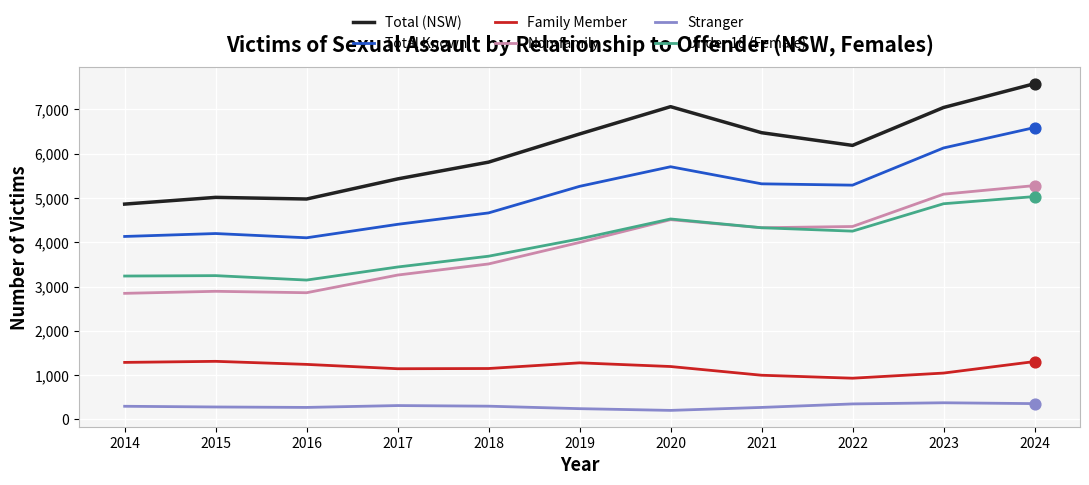

What is the spread (max minus min) of values at 2019?

6205